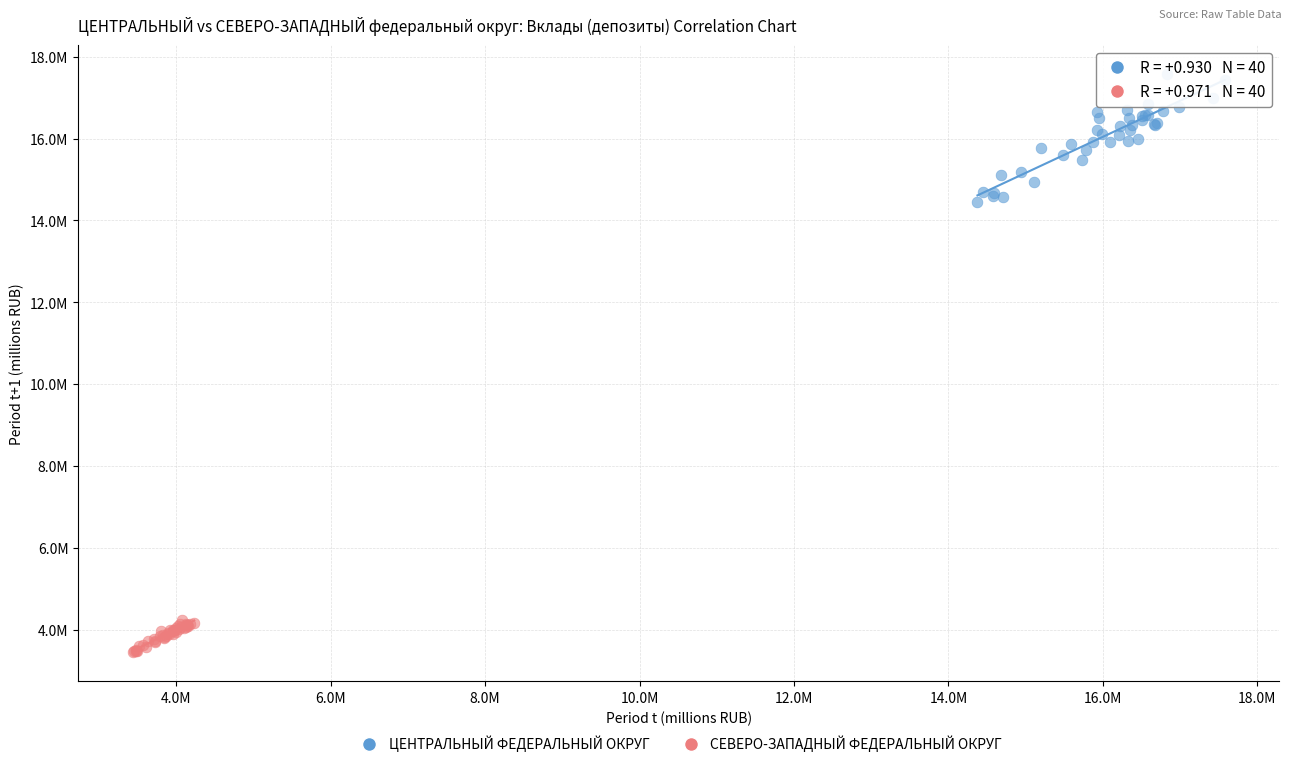

Which series has the widest spread of Y values?

ЦЕНТРАЛЬНЫЙ ФЕДЕРАЛЬНЫЙ ОКРУГ